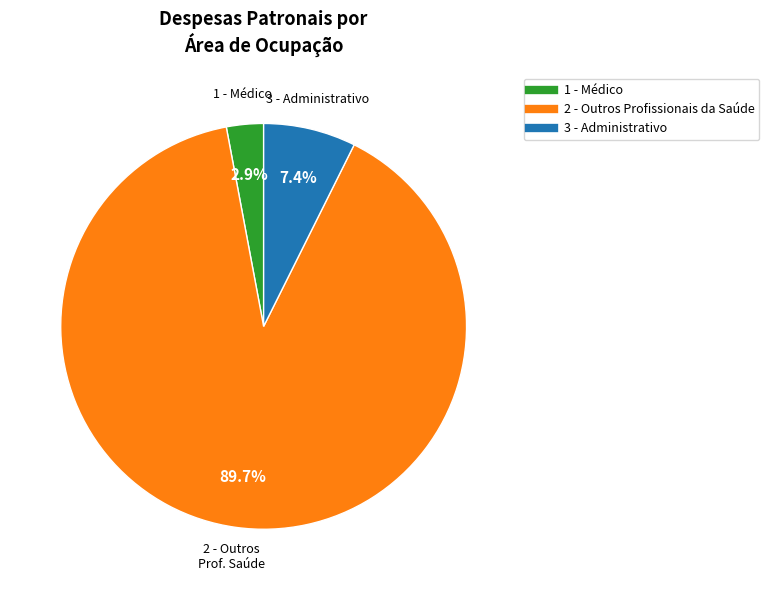

Is there any slice that represents more than half of the pie?

Yes